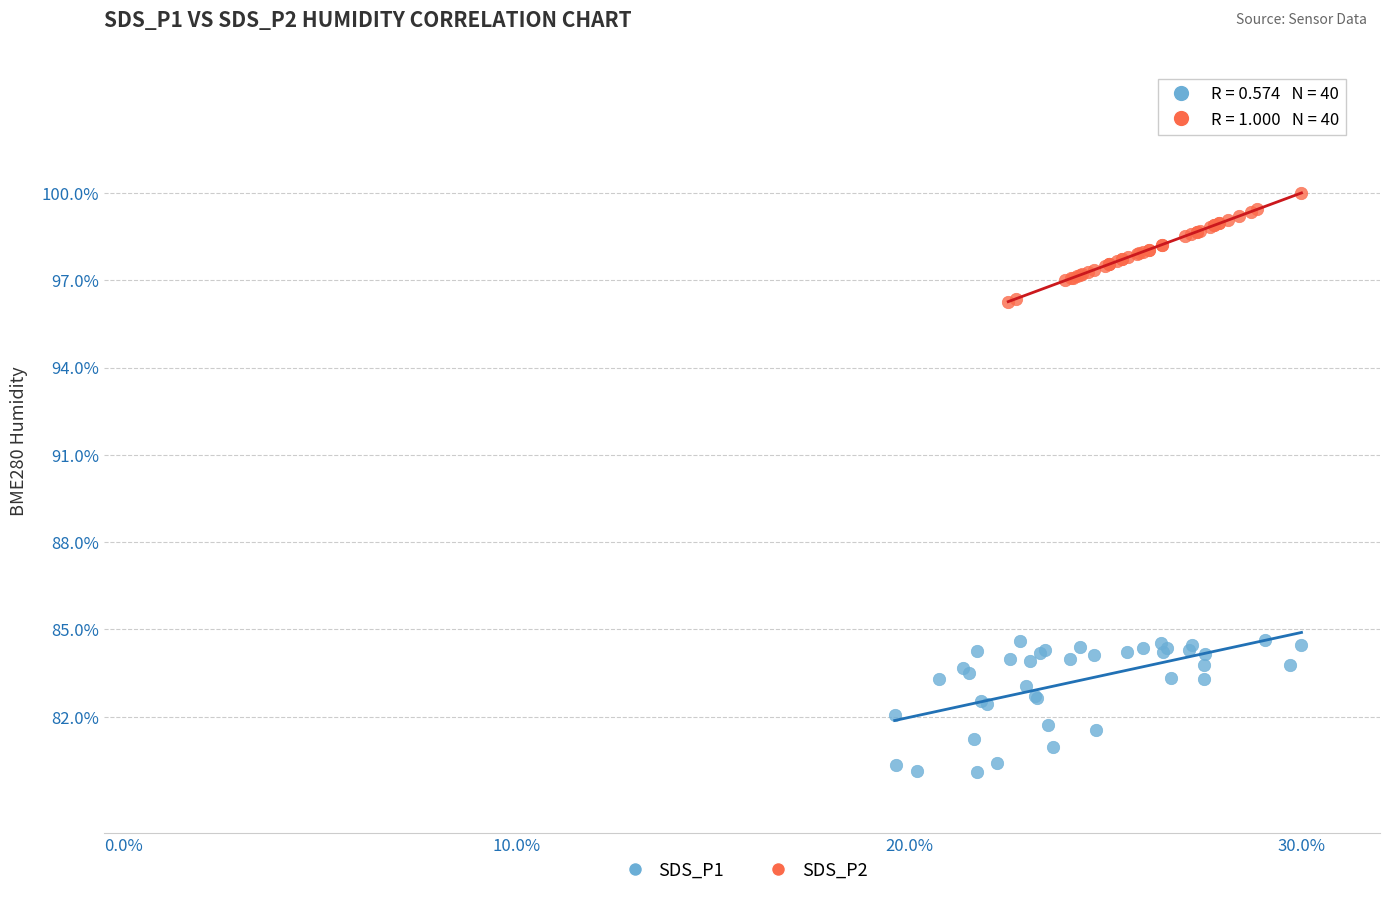

What are all the series names shown in the legend?

SDS_P1, SDS_P2